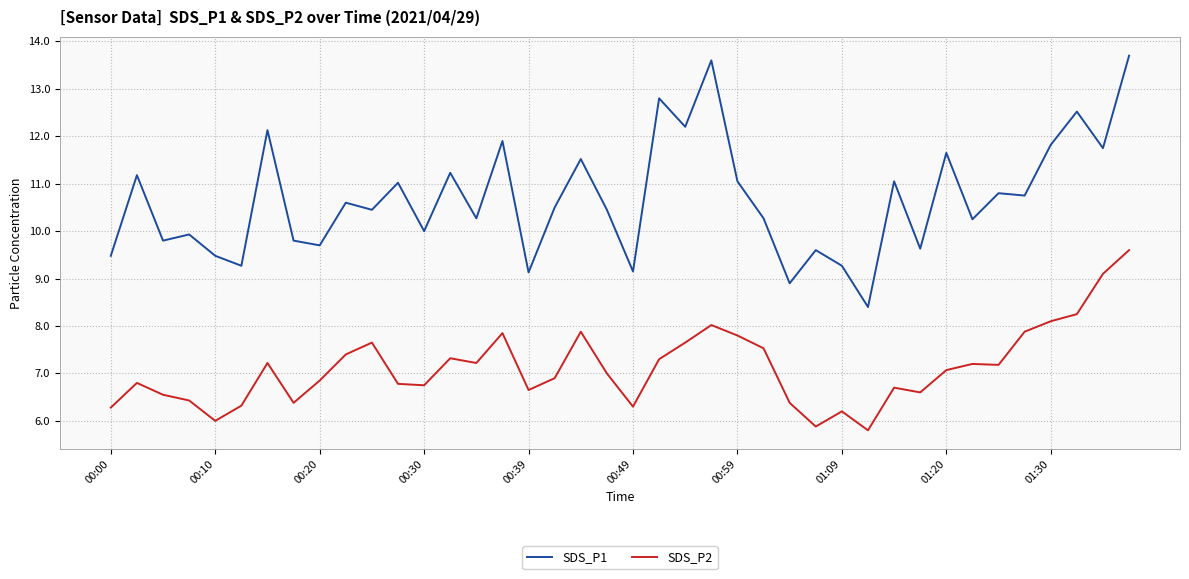

Which series has the widest spread of values?

SDS_P1